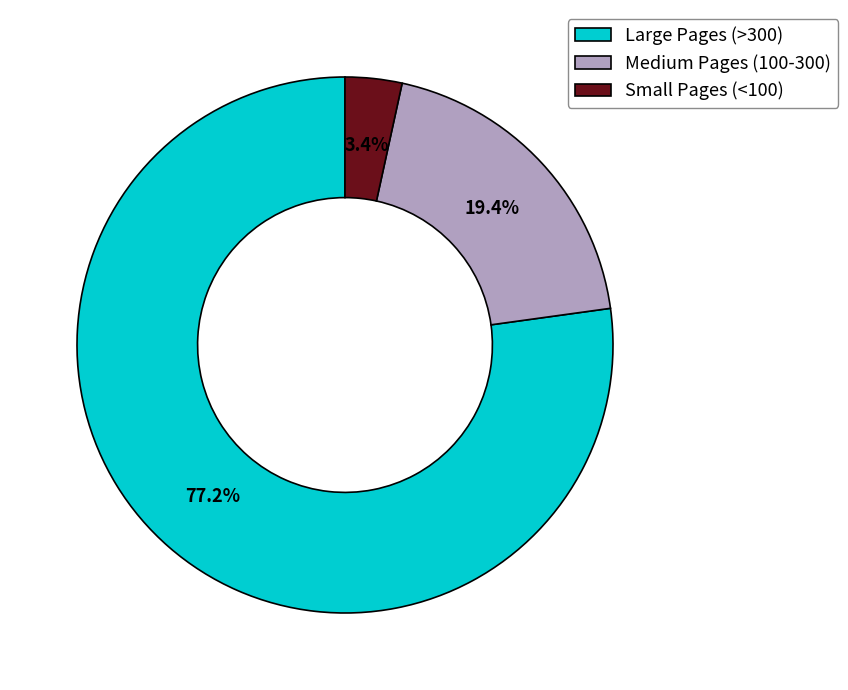

Rank the categories by value from lowest to highest.

Small Pages (<100), Medium Pages (100-300), Large Pages (>300)